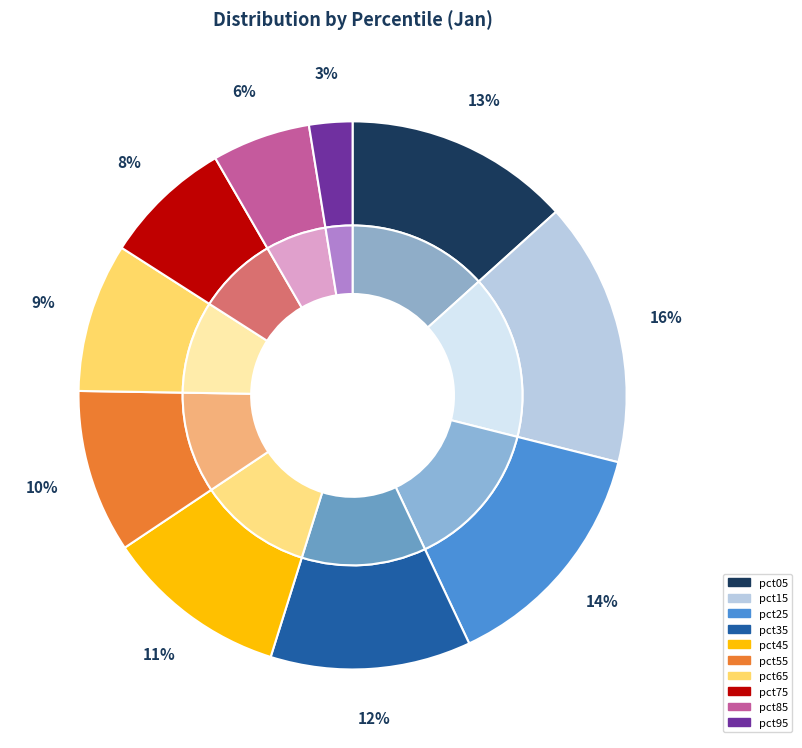

The pct25 slice represents 19% of the pie. True or false?

False